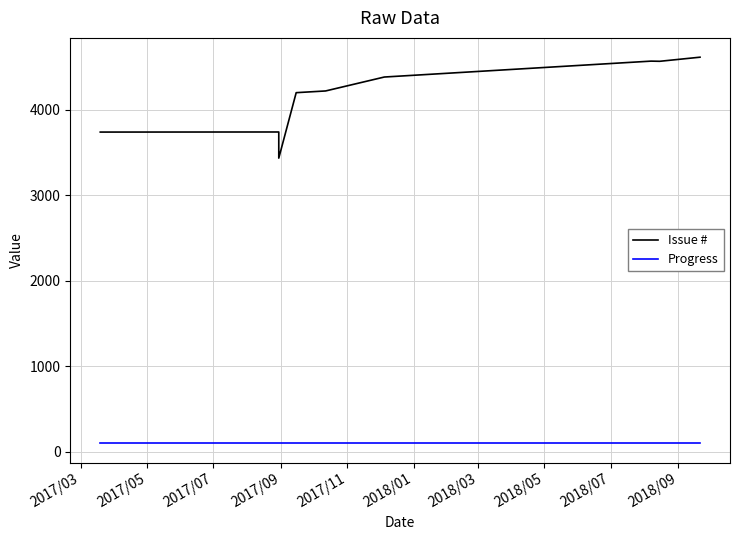

List the series in order of their overall mean, lowest first.

Progress, Issue #